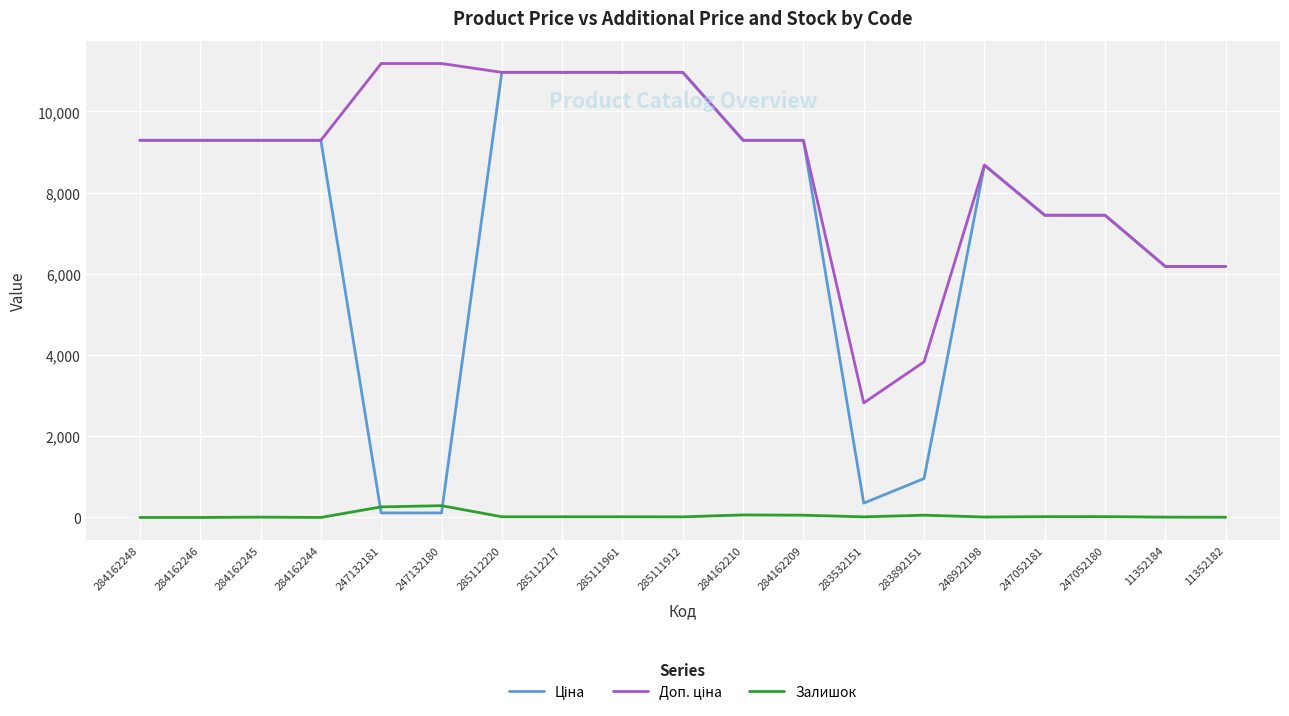

What is the spread (max minus min) of values at 284162244?

9290.5